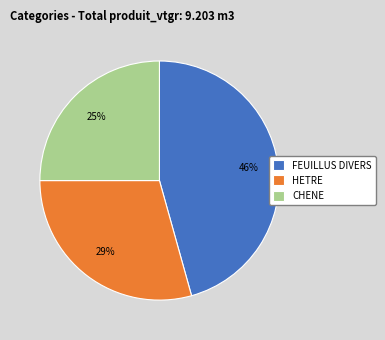

What is the smallest slice in the pie chart?

CHENE